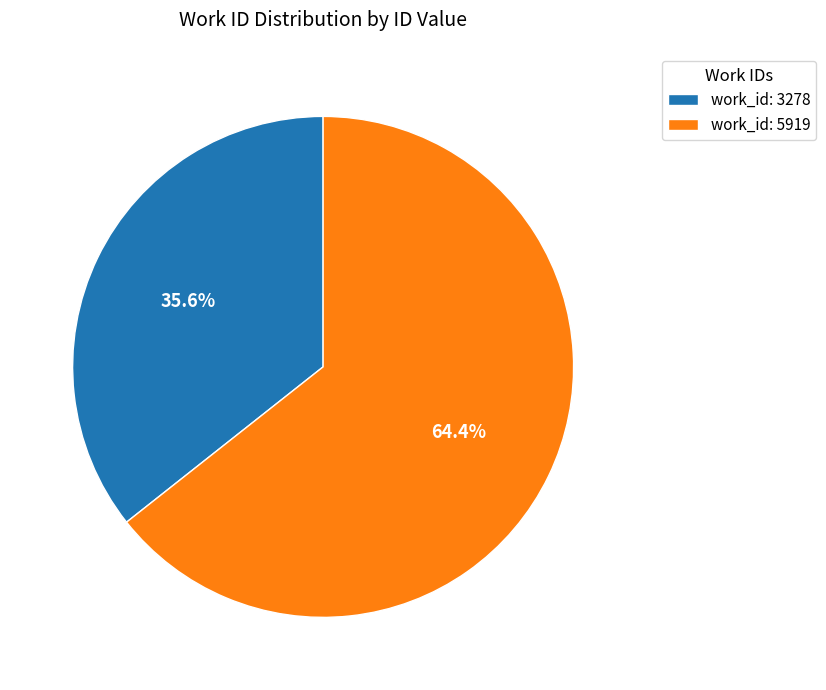

Rank the categories by value from highest to lowest.

work_id: 5919, work_id: 3278